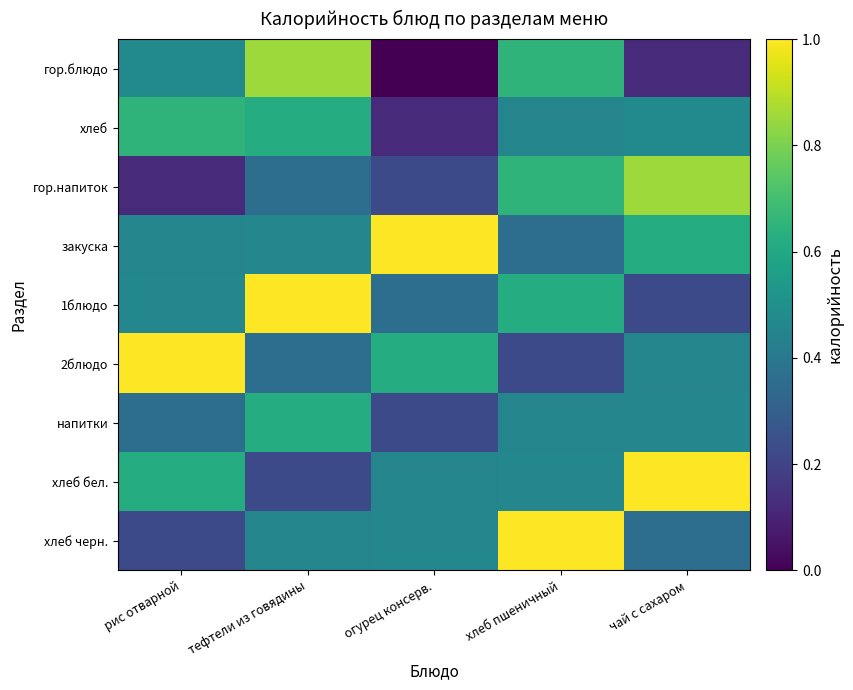

Reading left to right, list all the values displayed in this chart.

гор.блюдо: рис отварной=0.5	тефтели из говядины=0.9	огурец консерв.=0.0	хлеб пшеничный=0.7	чай с сахаром=0.1
хлеб: рис отварной=0.7	тефтели из говядины=0.6	огурец консерв.=0.1	хлеб пшеничный=0.5	чай с сахаром=0.5
гор.напиток: рис отварной=0.1	тефтели из говядины=0.4	огурец консерв.=0.2	хлеб пшеничный=0.7	чай с сахаром=0.9
закуска: рис отварной=0.5	тефтели из говядины=0.5	огурец консерв.=1.0	хлеб пшеничный=0.4	чай с сахаром=0.6
1блюдо: рис отварной=0.5	тефтели из говядины=1.0	огурец консерв.=0.4	хлеб пшеничный=0.6	чай с сахаром=0.2
2блюдо: рис отварной=1.0	тефтели из говядины=0.4	огурец консерв.=0.6	хлеб пшеничный=0.2	чай с сахаром=0.5
напитки: рис отварной=0.4	тефтели из говядины=0.6	огурец консерв.=0.2	хлеб пшеничный=0.5	чай с сахаром=0.5
хлеб бел.: рис отварной=0.6	тефтели из говядины=0.2	огурец консерв.=0.5	хлеб пшеничный=0.5	чай с сахаром=1.0
хлеб черн.: рис отварной=0.2	тефтели из говядины=0.5	огурец консерв.=0.5	хлеб пшеничный=1.0	чай с сахаром=0.4